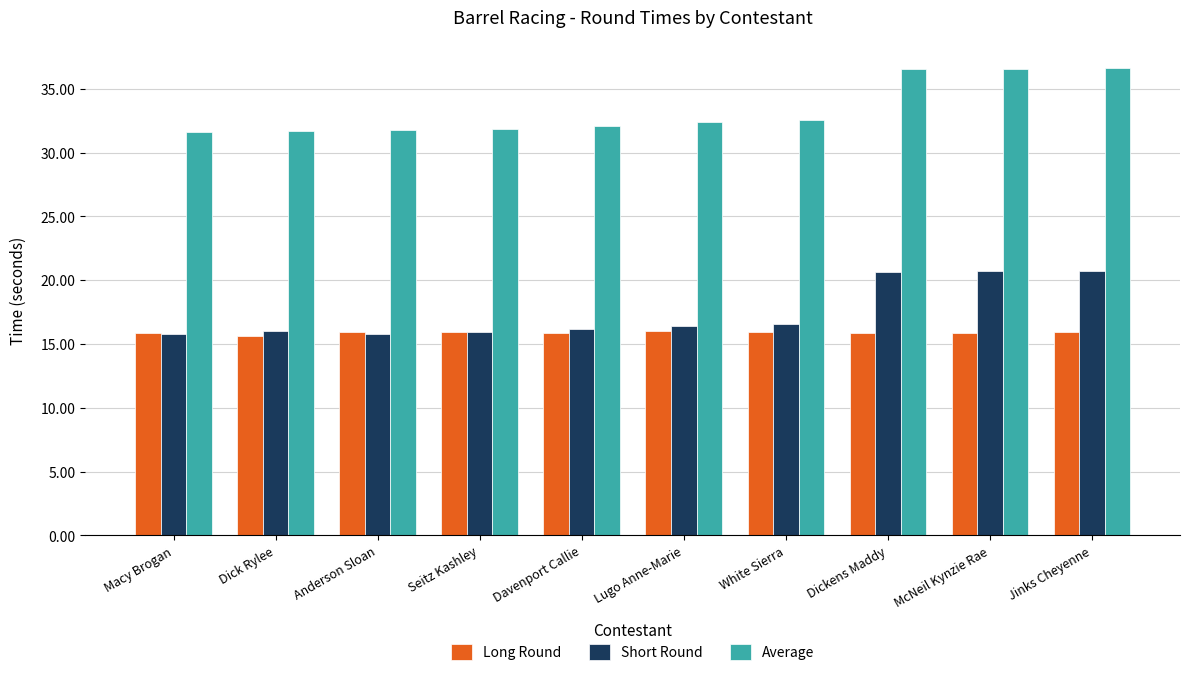

What is the average value of the Short Round series?

17.5